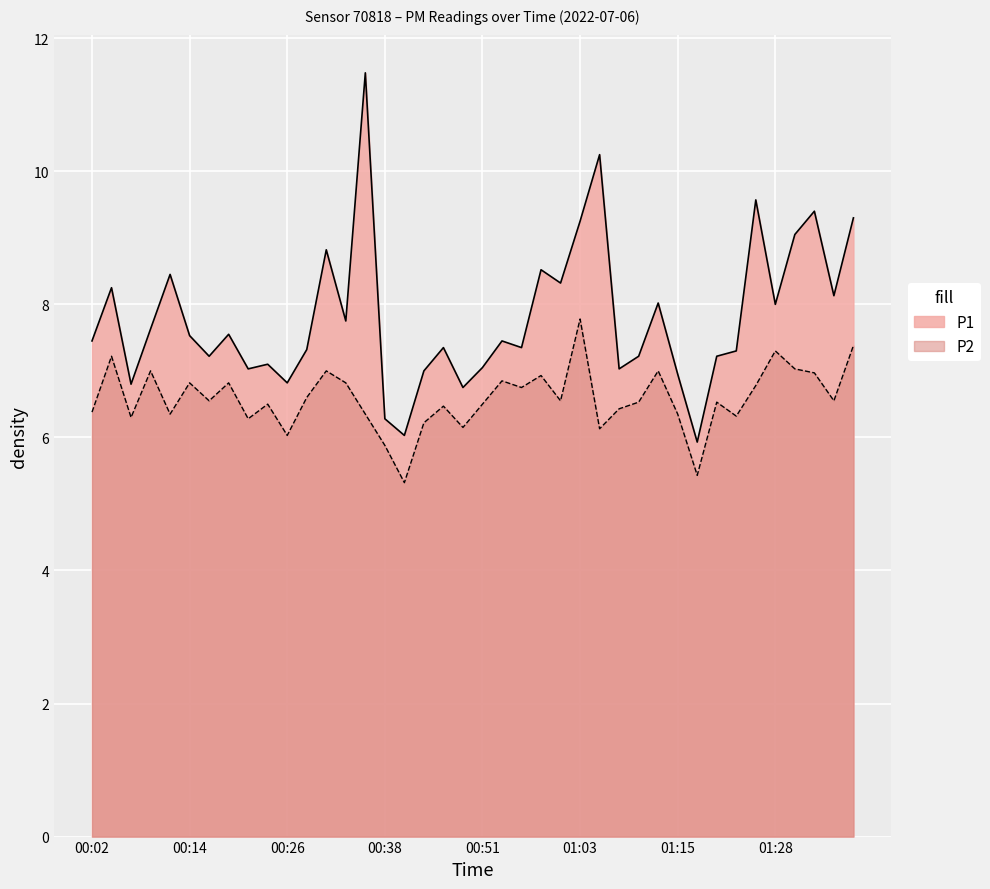

True or false: P1 and P2 intersect in this chart.

False